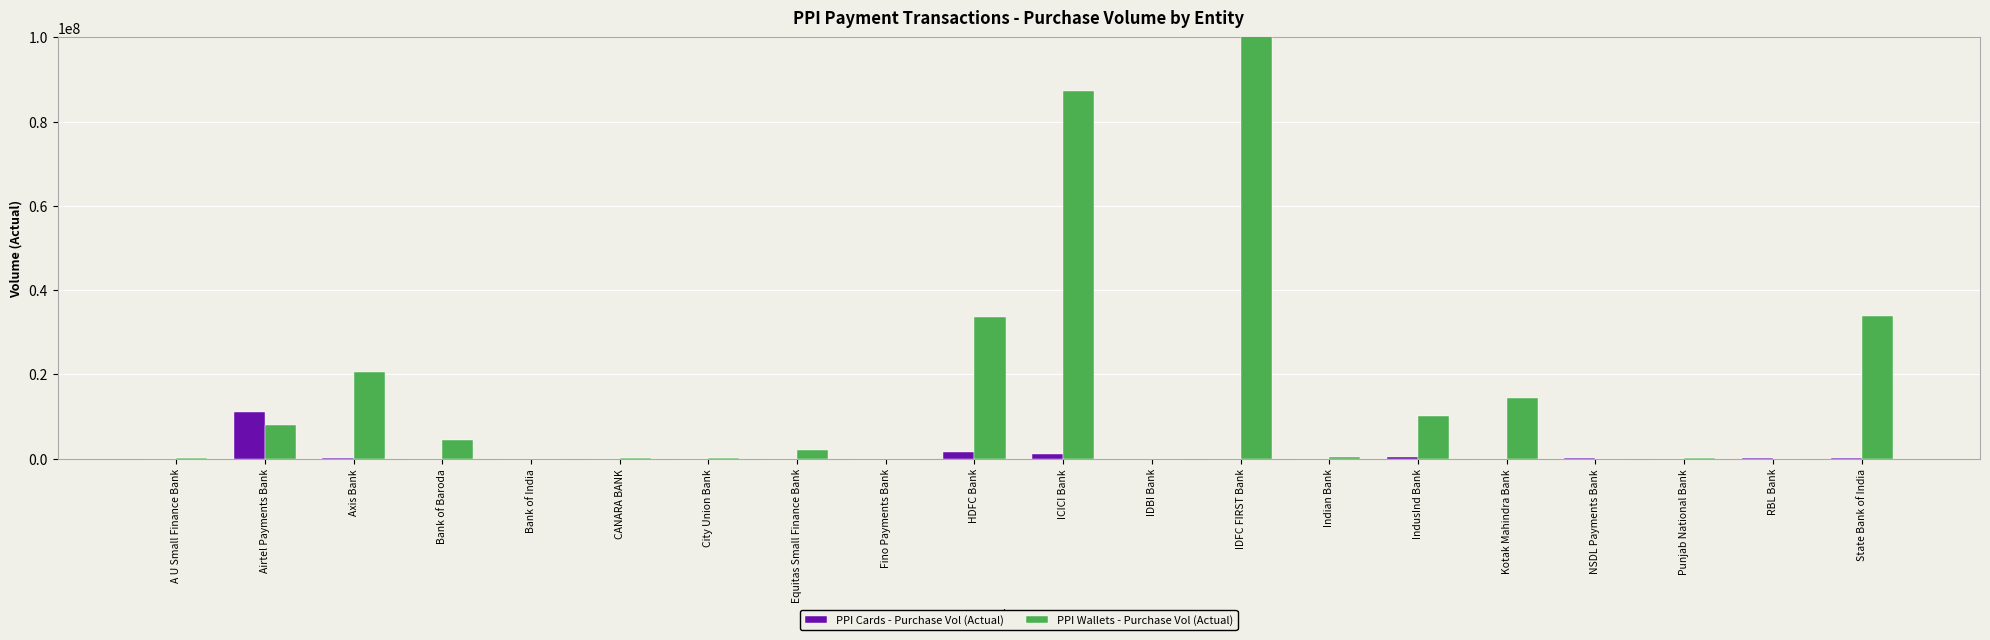

At which label does PPI Wallets - Purchase Vol (Actual) first exceed 2119951?

Airtel Payments Bank